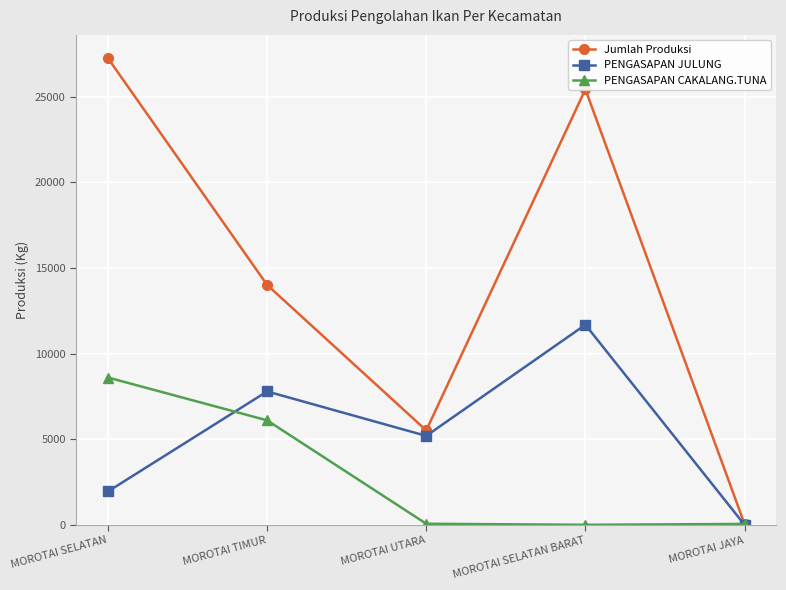

Which series has the widest spread of values?

Jumlah Produksi